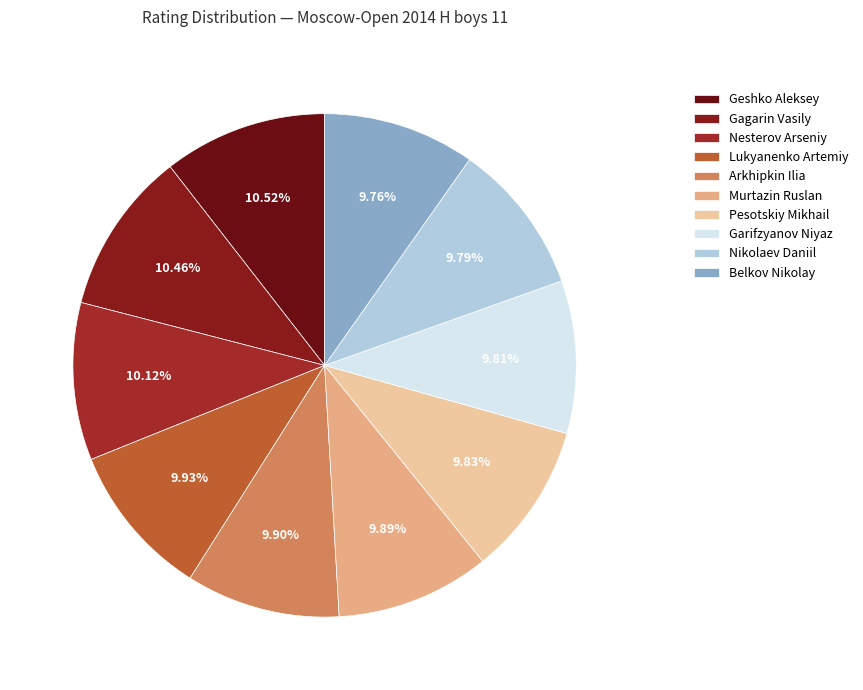

What percentage is the Gagarin Vasily slice, to the nearest percent?

10%